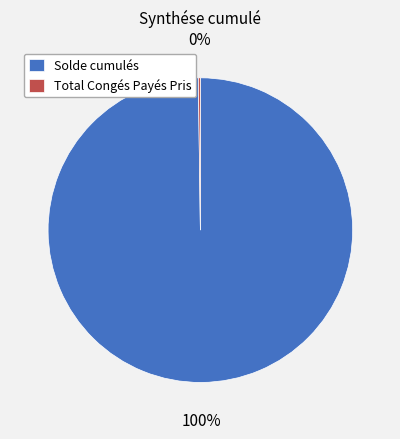

To the nearest percent, what portion does Solde cumulés represent?

100%